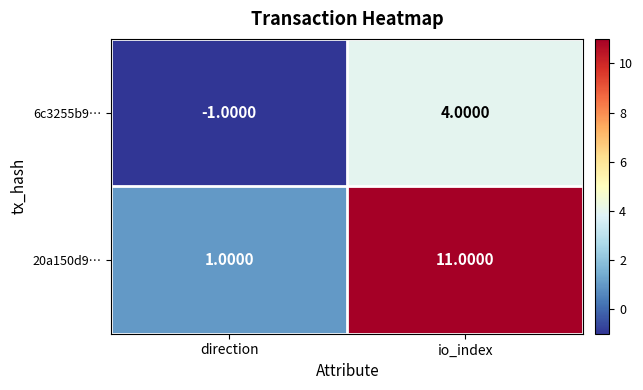

Which series changed the most between direction and io_index?

20a150d9…